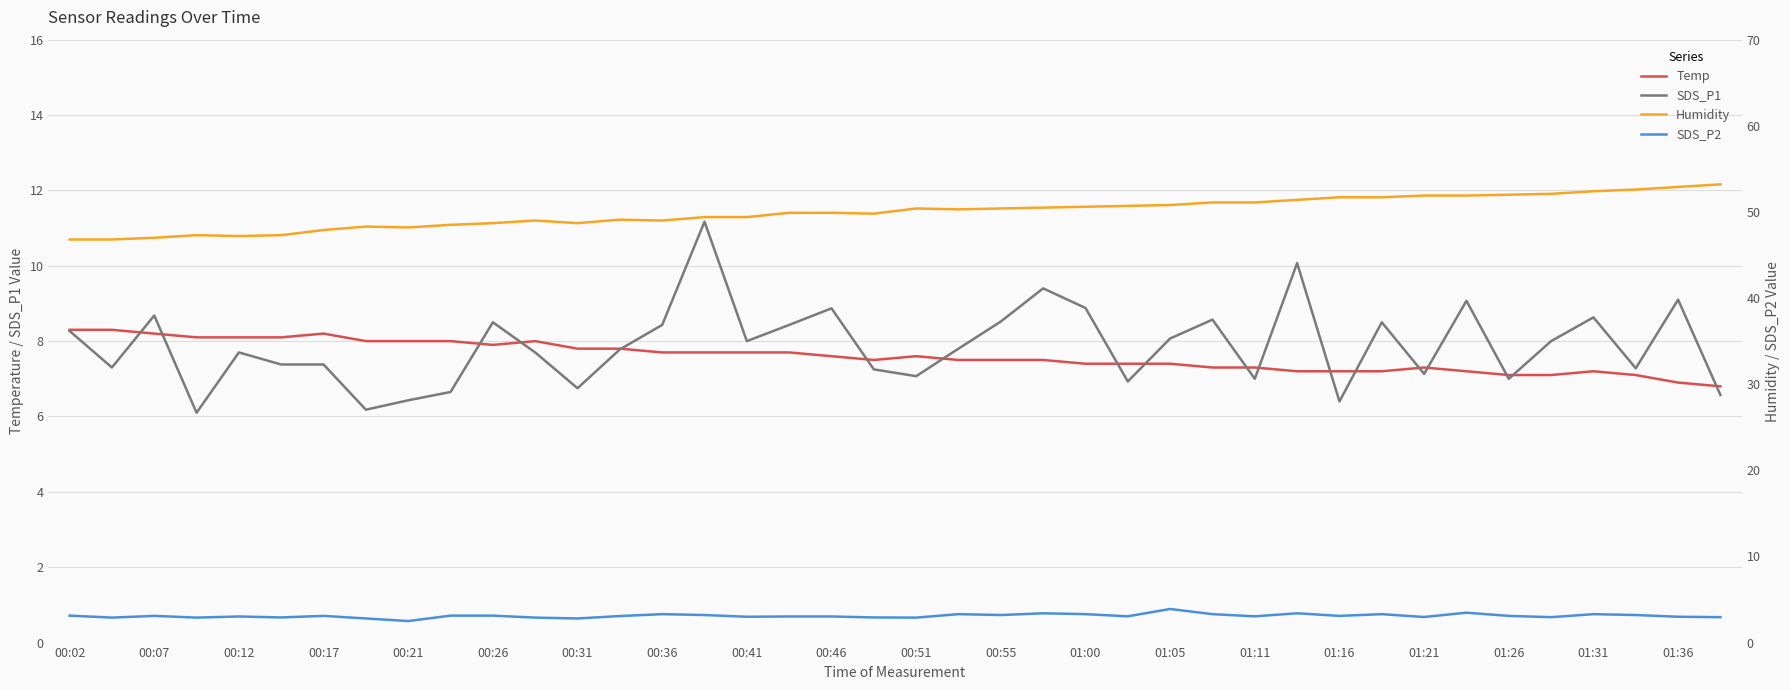

What is the minimum value for SDS_P1?

6.1